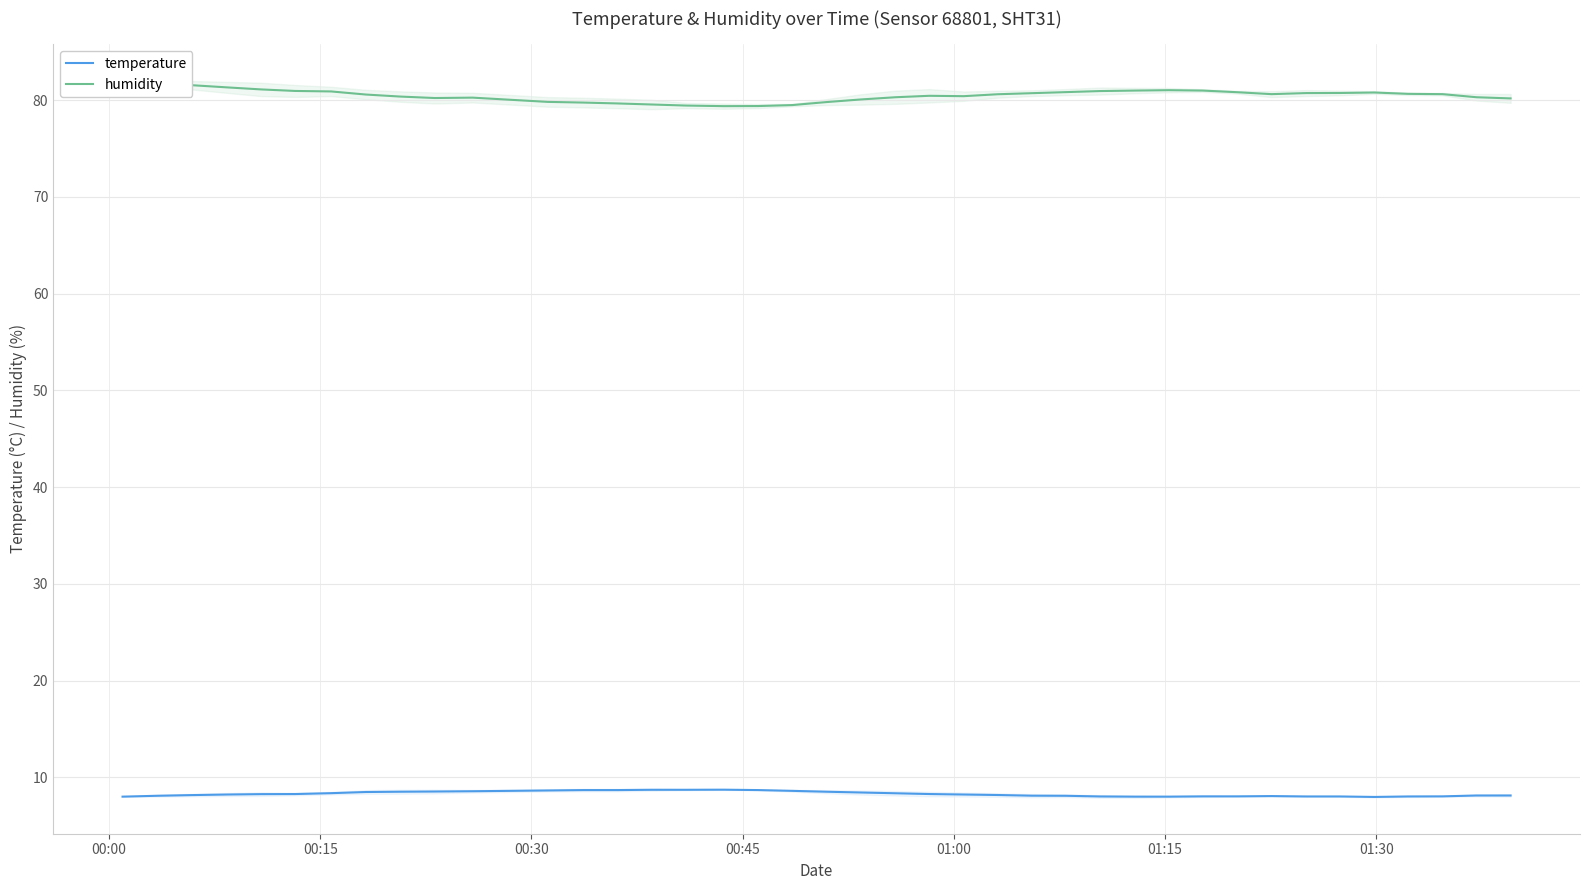

What is the maximum value for temperature?

8.7